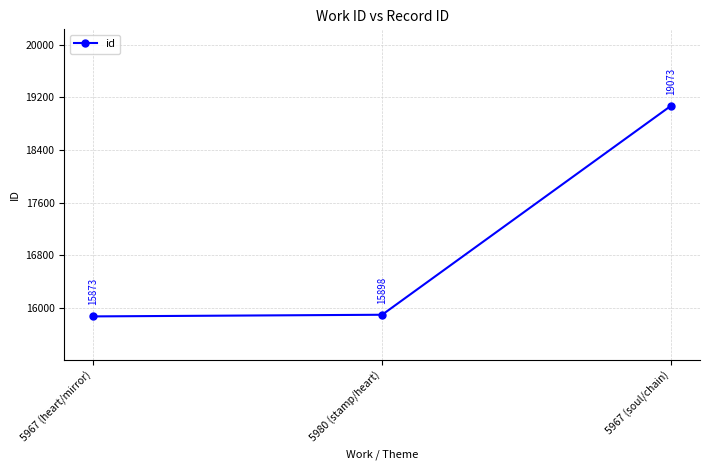

Which has a higher value, 5967 (heart/mirror) or 5980 (stamp/heart)?

5980 (stamp/heart)